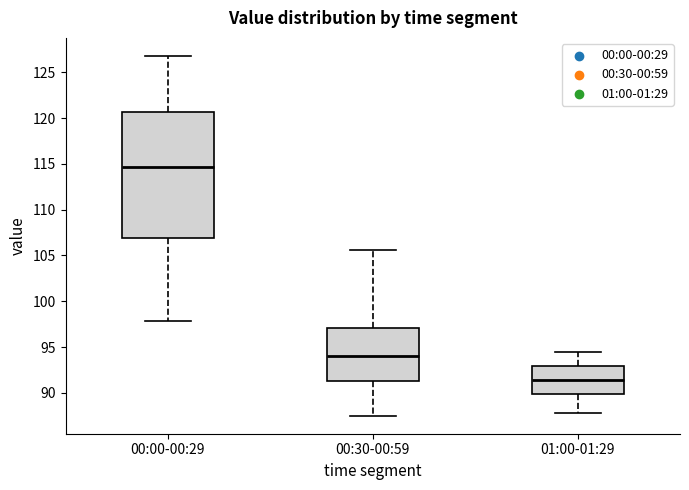

Where does the median line of the box for 01:00-01:29 sit on the y-axis? The values are not printed on the chart, so give them approximately, as read against the axis.

91.5